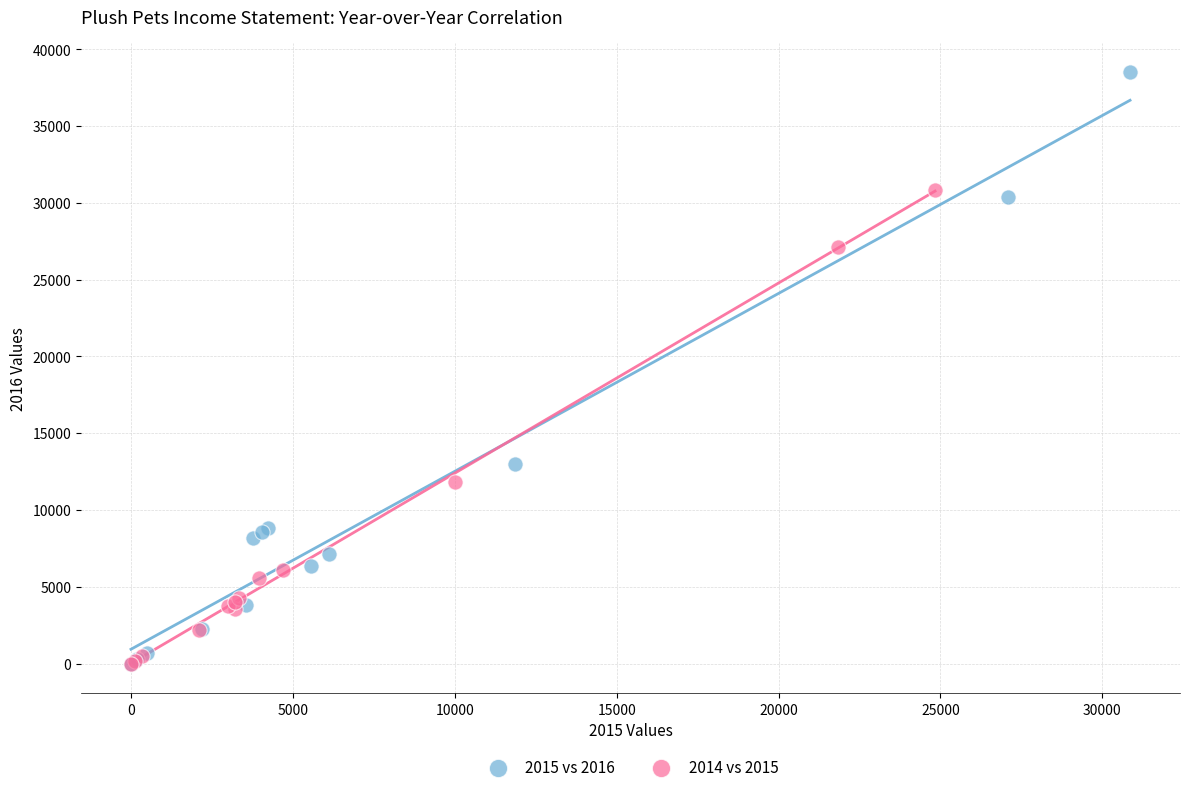

Which series has the largest Y range (max minus min)?

2015 vs 2016